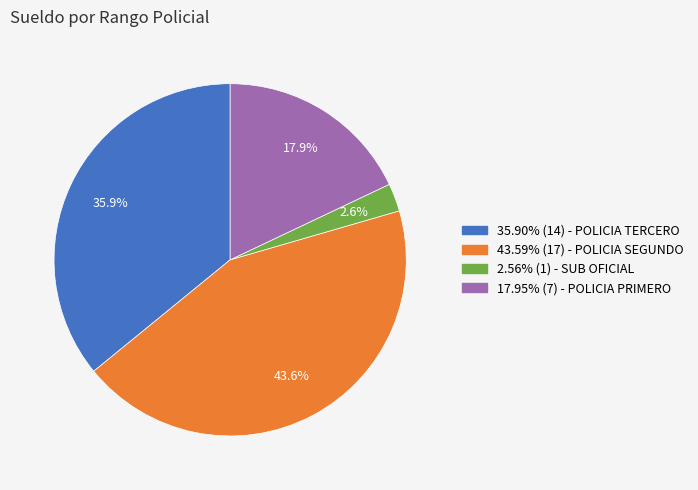

Is there a majority slice in this chart?

No